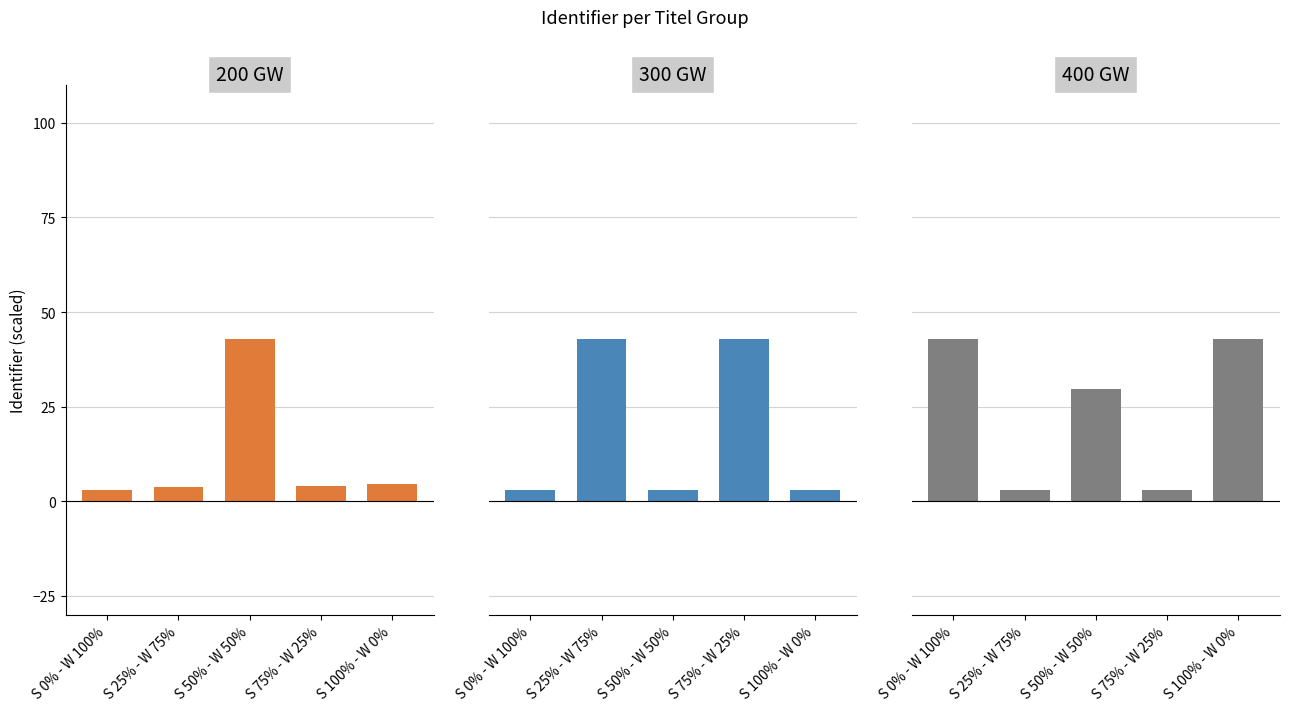

How many data points in 200 GW are less than 4?

2